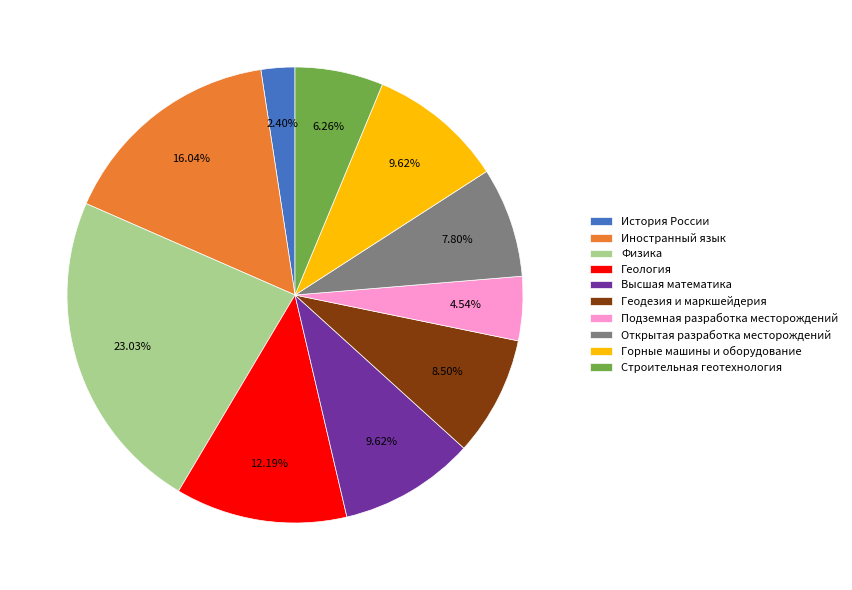

Does Горные машины и оборудование represent more than half of the total?

No